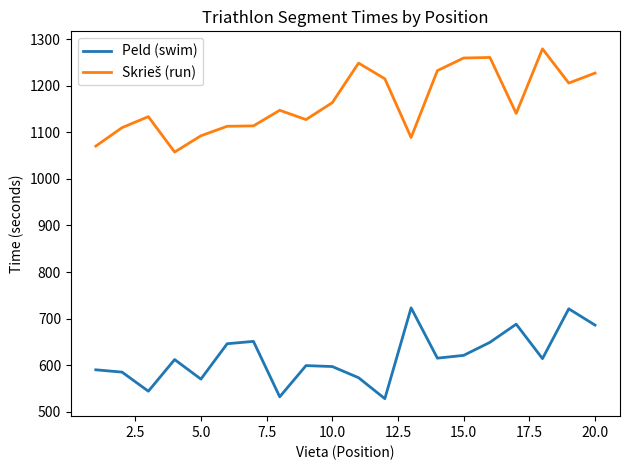

The value of Peld (swim) at 5.0 is 1023.1. True or false?

False